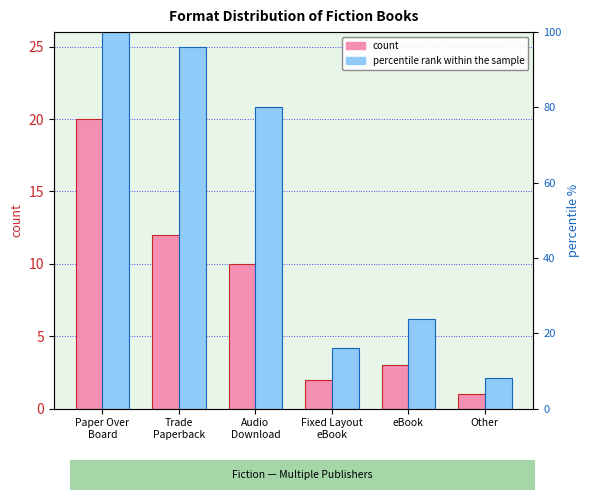

Is the value of percentile rank within the sample at Paper Over
Board greater than the value of count at Paper Over
Board?

Yes